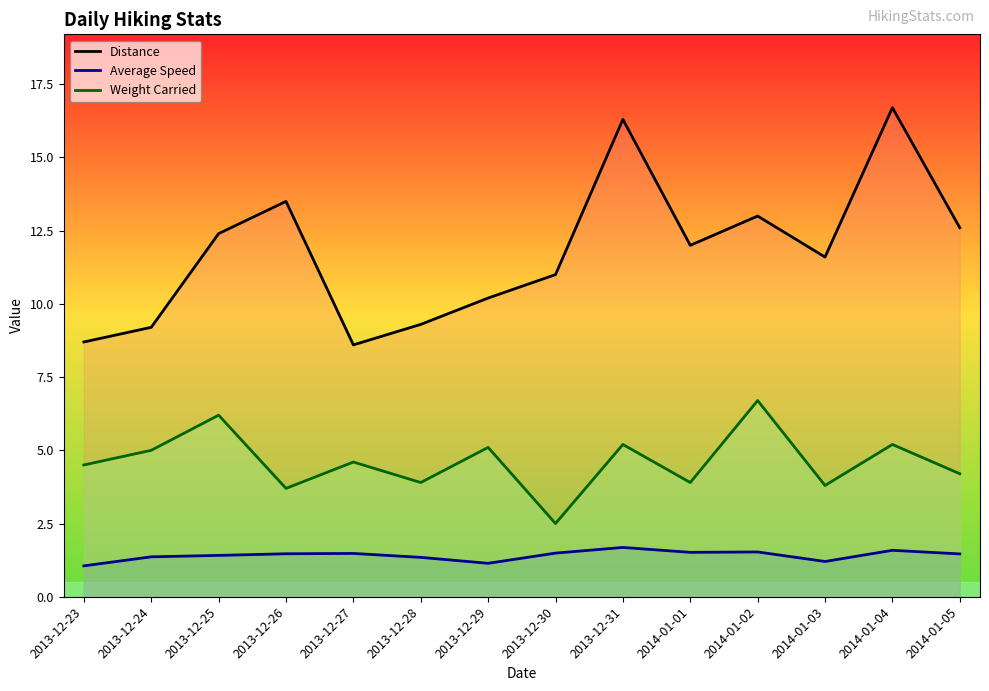

True or false: Weight Carried has a value of 2.0 at 2013-12-28.

False